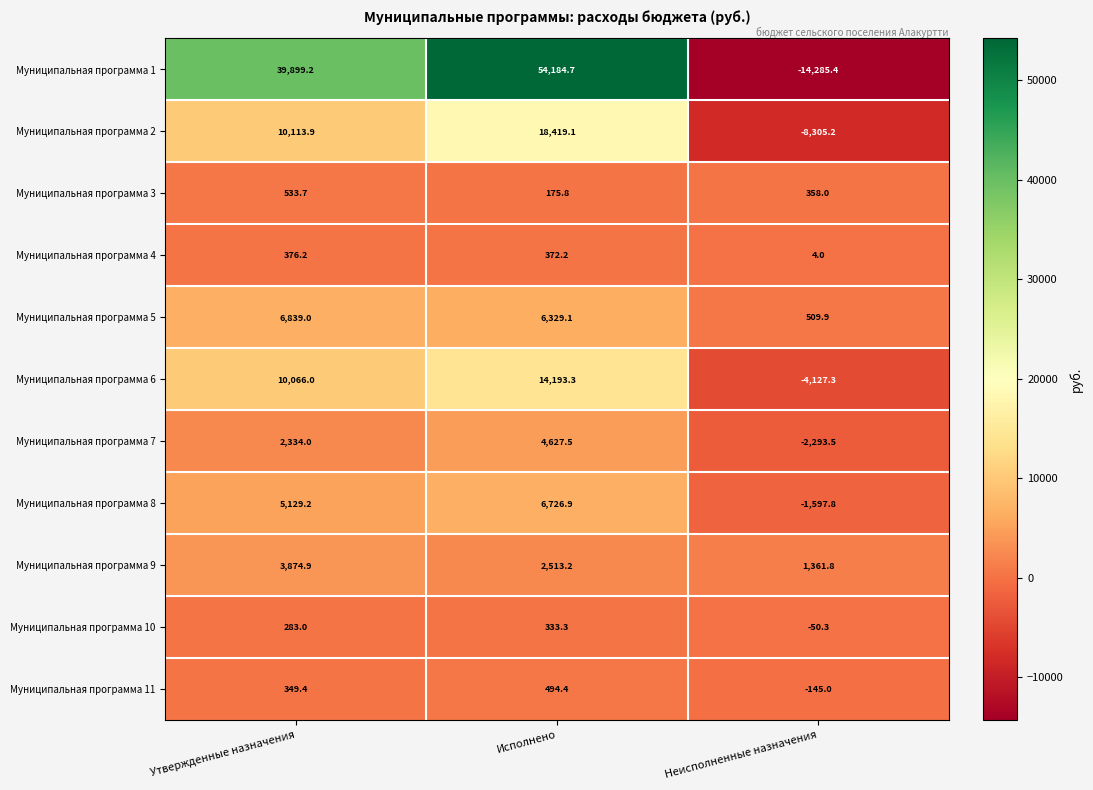

What is the approximate value of Муниципальная программа 4 at Исполнено?

372.2